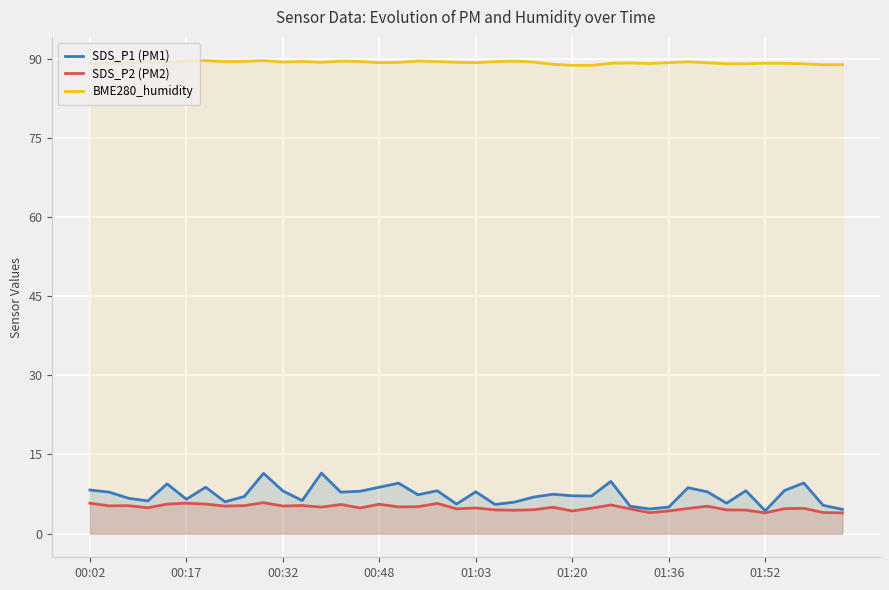

At which label is SDS_P2 (PM2) closest to 4?

38